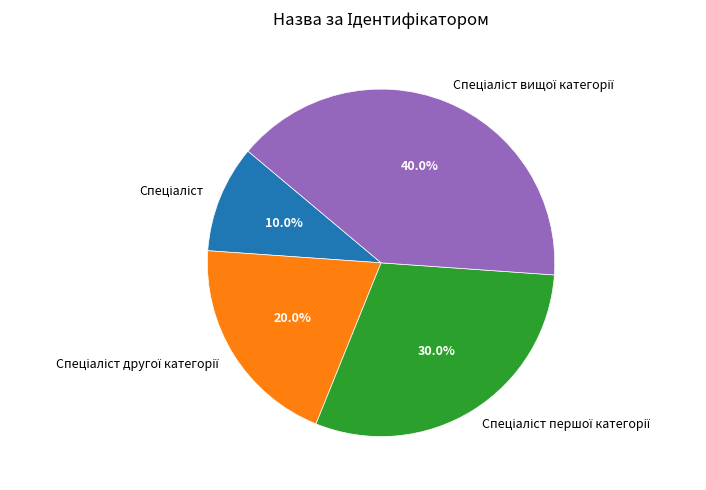

Is there any slice that represents more than half of the pie?

No